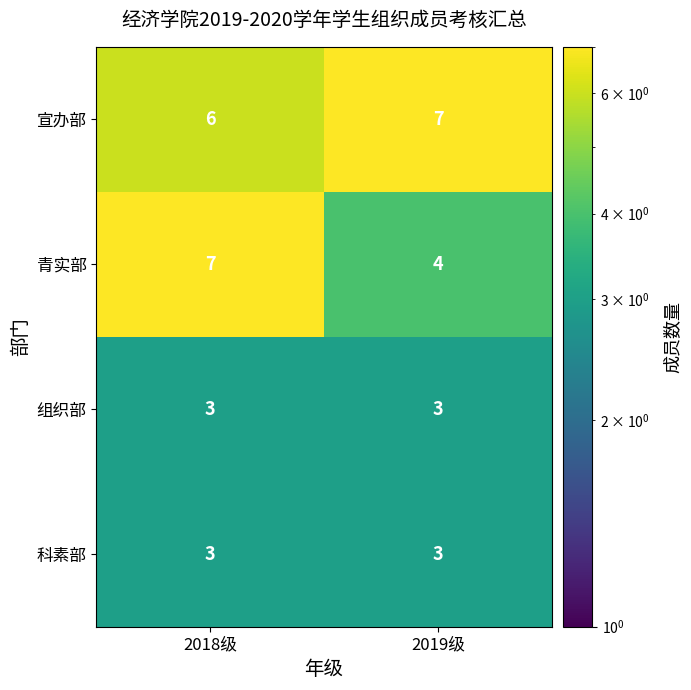

List the labels in order of 青实部 value, smallest first.

2019级, 2018级